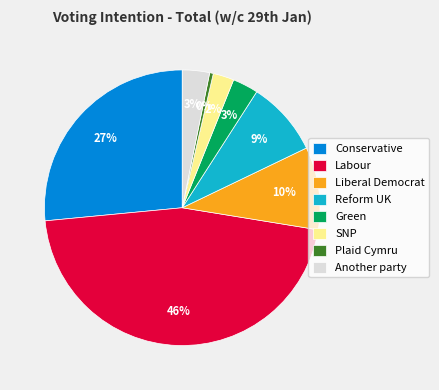

What is the smallest slice in the pie chart?

Plaid Cymru